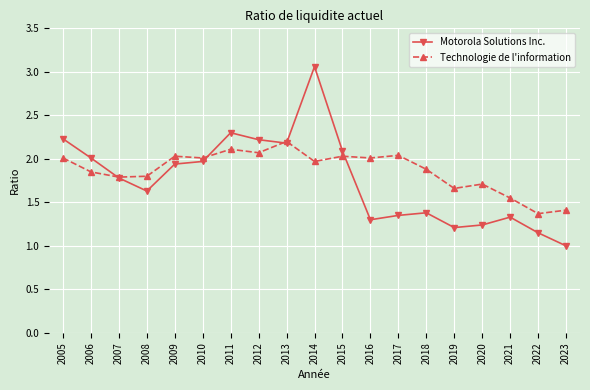

The value of Motorola Solutions Inc. at 2021 is 2.0. True or false?

False